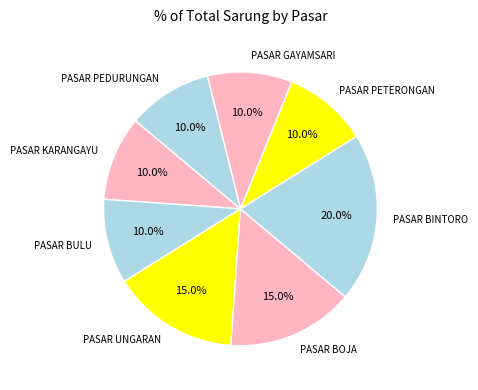

Count the number of slices in the pie.

8